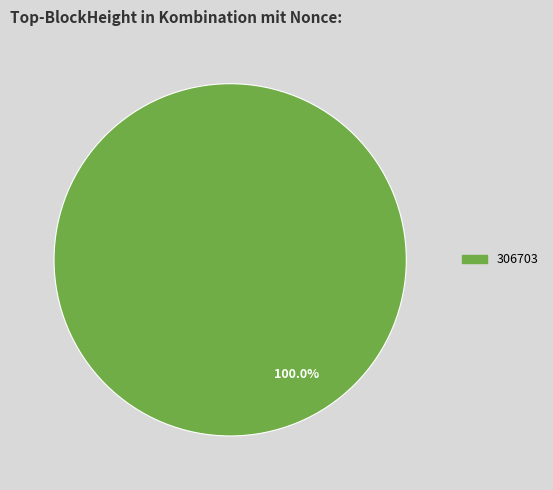

Does any single category account for the majority?

Yes